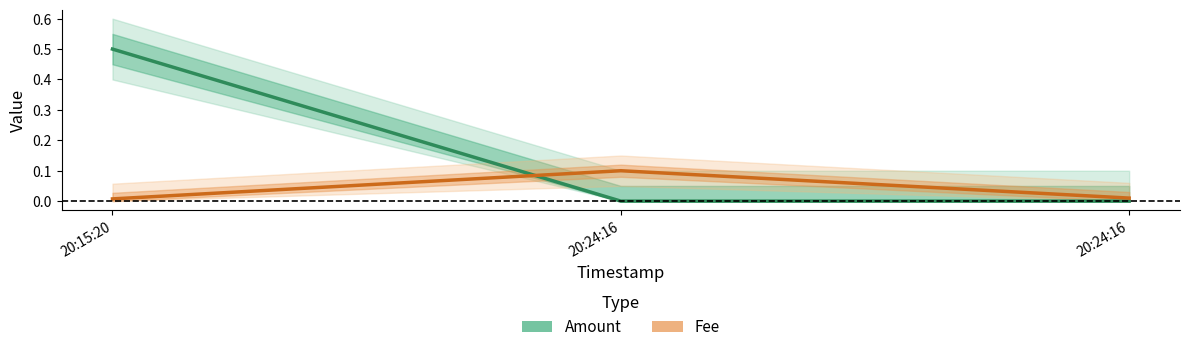

Which series has the largest total across all categories?

Amount